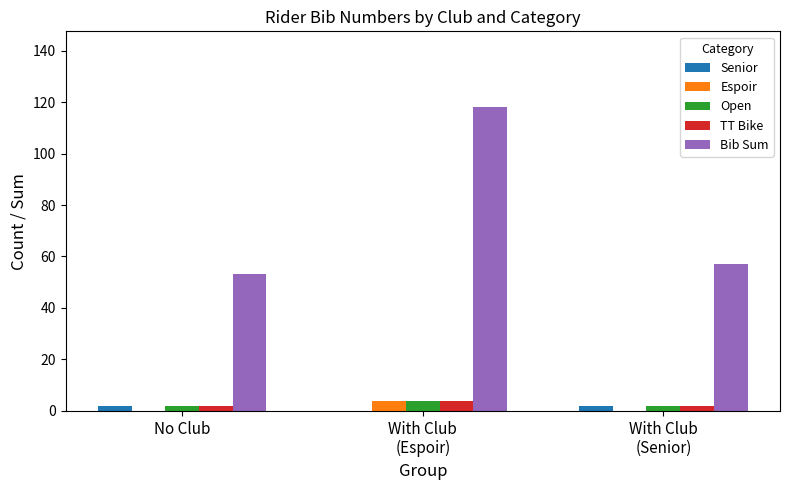

What is the total value across all series at No Club?

59